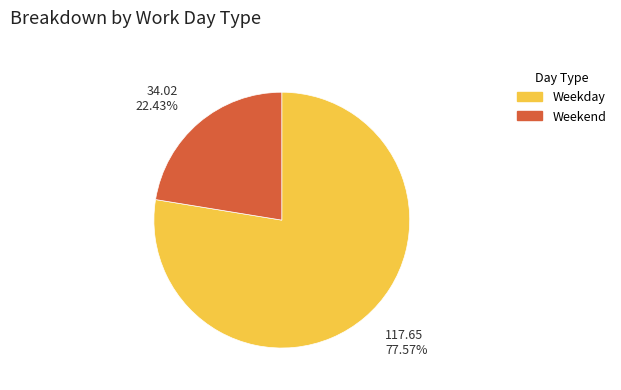

Is there a majority slice in this chart?

Yes